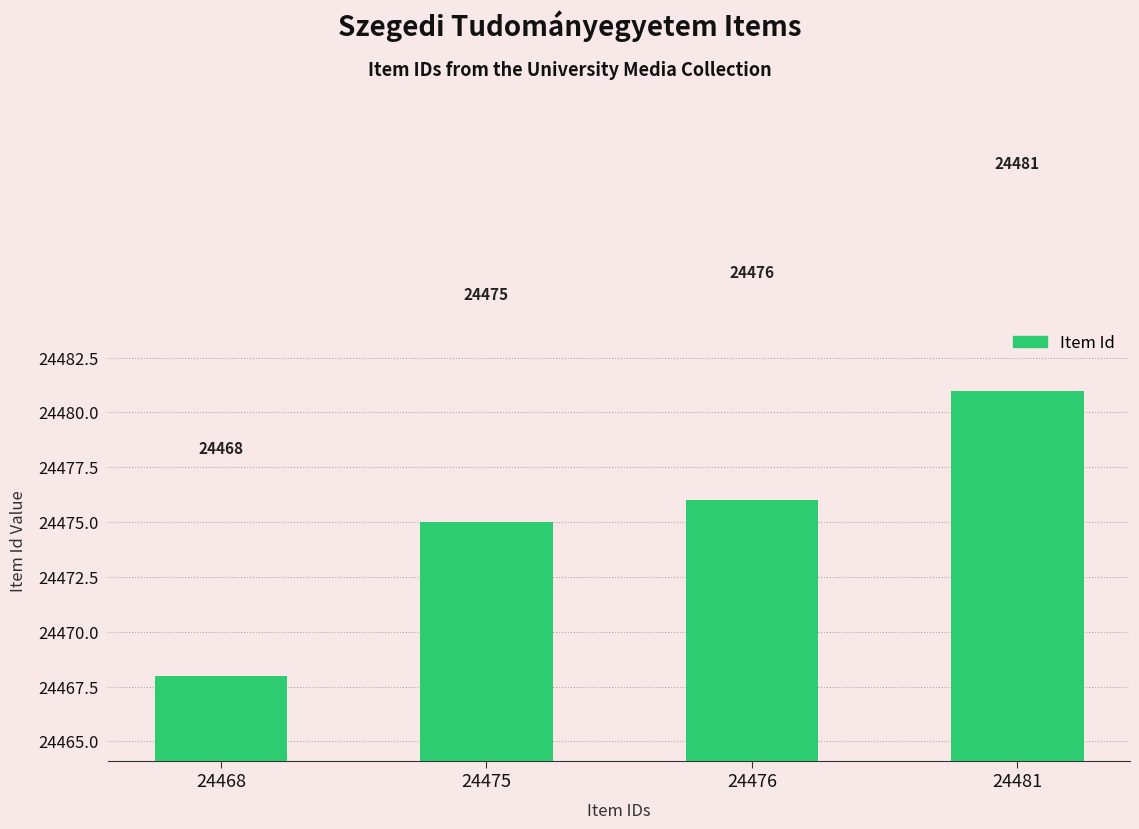

How many data points are less than 24476?

2